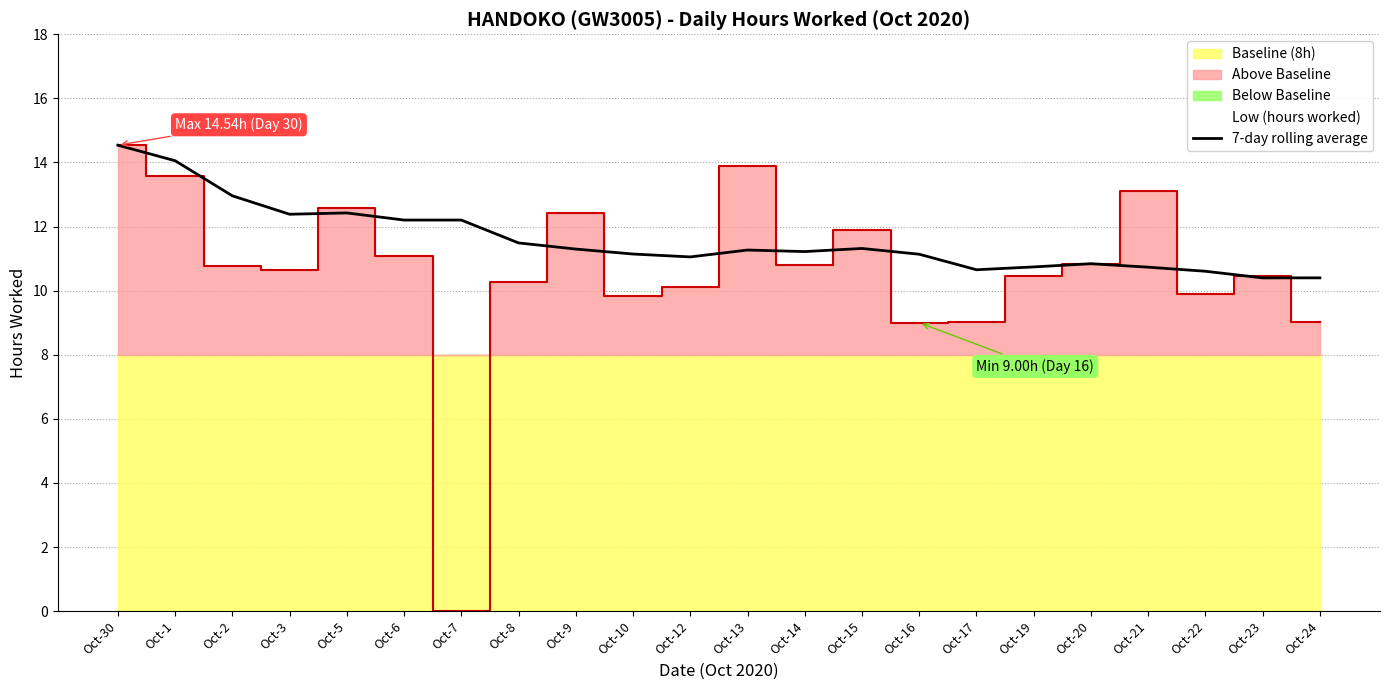

The value of 7-day rolling average at Oct-15 is 6.7. True or false?

False